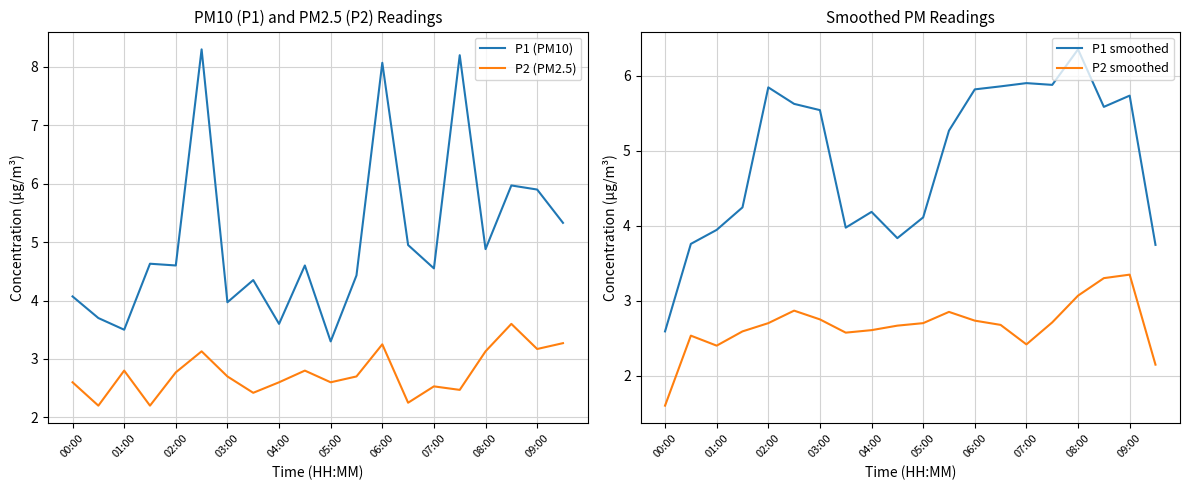

The value of P2 smoothed at 07:00 is 2.4. True or false?

True